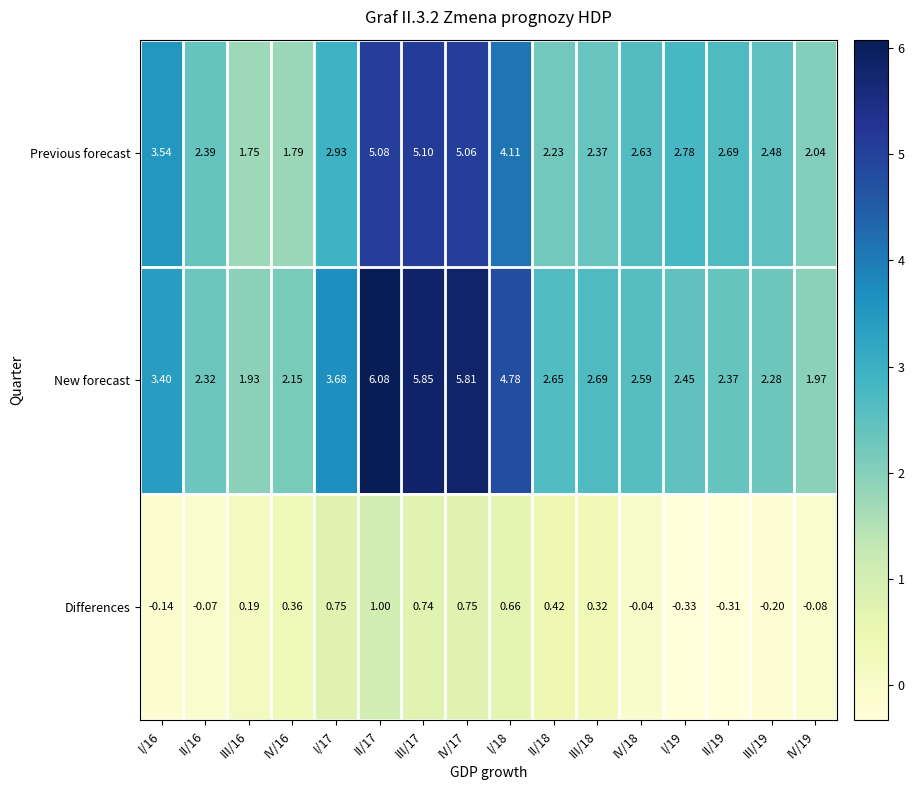

Which series has the largest total across all categories?

New forecast